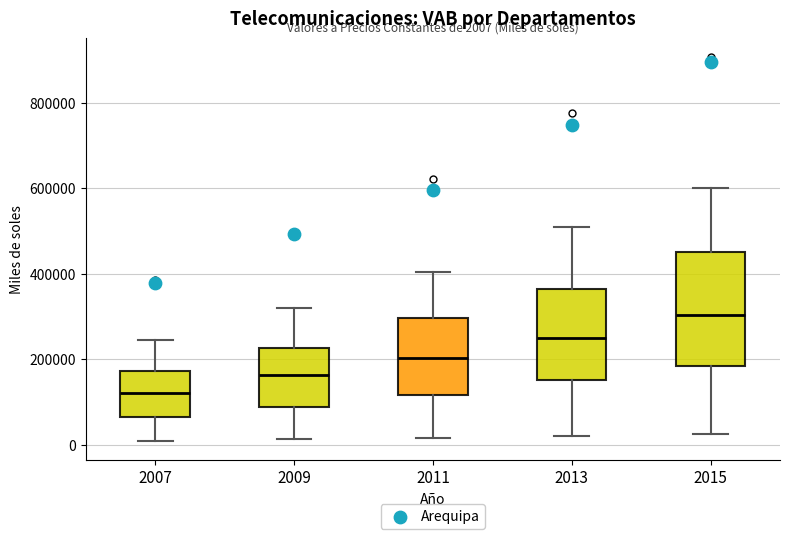

Which box has the lowest median line?

2007